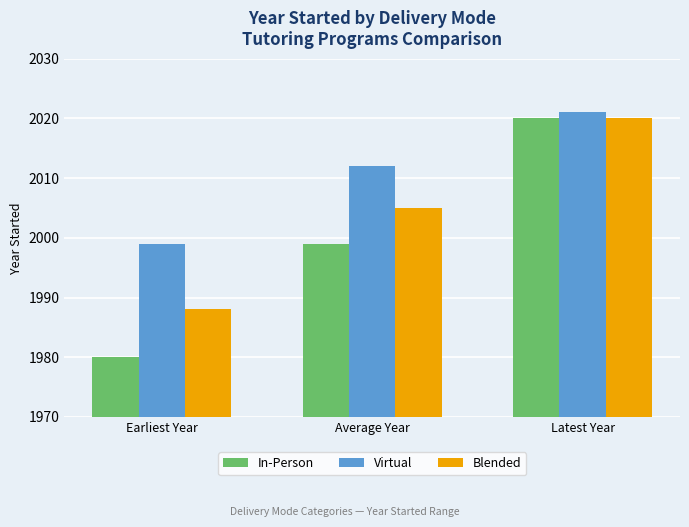

The In-Person series shows 736 at Latest Year. True or false?

False